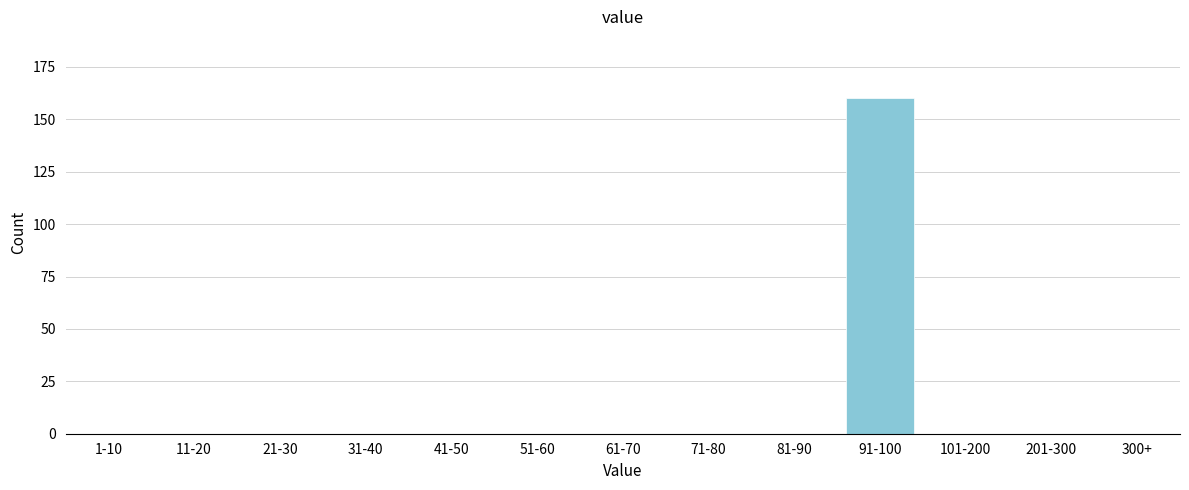

Reading left to right, extract all data points from this chart.

1-10=0	11-20=0	21-30=0	31-40=0	41-50=0	51-60=0	61-70=0	71-80=0	81-90=0	91-100=160	101-200=0	201-300=0